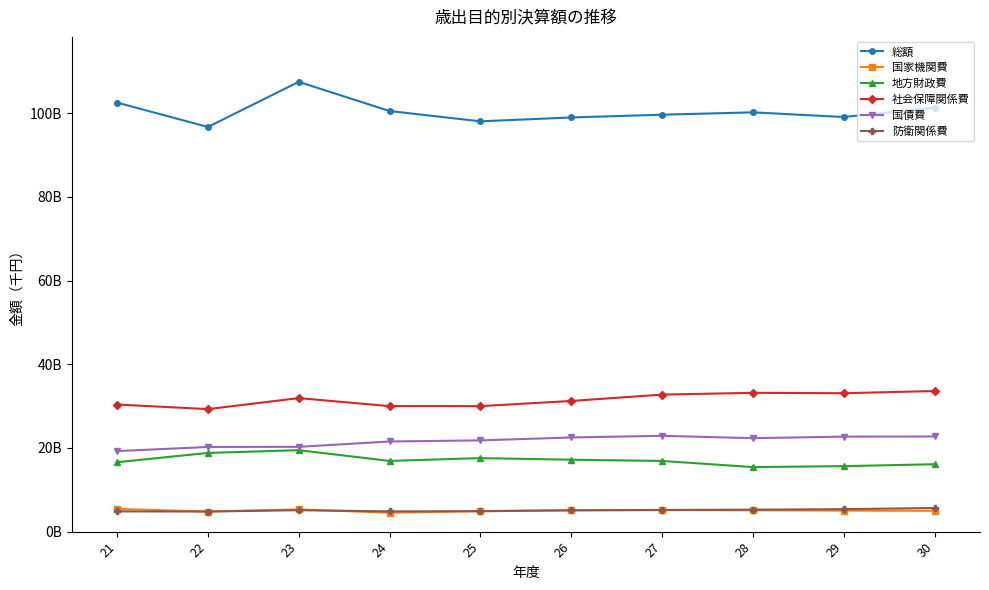

Reading right to left, list all the values displayed in this chart.

総額: 30=101358061267	29=99109487552	28=100222014770	27=99663274967	26=99000337693	25=98076967466	24=100536648944	23=107510466856	22=96728392685	21=102558155543
国家機関費: 30=4976722800	29=5025141508	28=5097415952	27=5140417666	26=5099139595	25=4917327031	24=4531766444	23=5306522770	22=4798968312	21=5425708509
地方財政費: 30=16109092153	29=15652517040	28=15428034280	27=16894208469	26=17193027433	25=17575448447	24=16900508983	23=19470914759	22=18810615300	21=16596211370
社会保障関係費: 30=33604404702	29=33088957934	28=33179214081	27=32755613766	26=31233558377	25=29999243008	24=30000508059	23=31916630110	22=29286211141	21=30383936781
国債費: 30=22741322279	29=22707792827	28=22335185391	27=22906984571	26=22509604449	25=21810740926	24=21545295873	23=20269303109	22=20235956365	21=19251492612
防衛関係費: 30=5652013161	29=5364862275	28=5247912469	27=5182182512	26=5098746165	25=4876192715	24=4835616289	23=5119315249	22=4806144330	21=4840166000